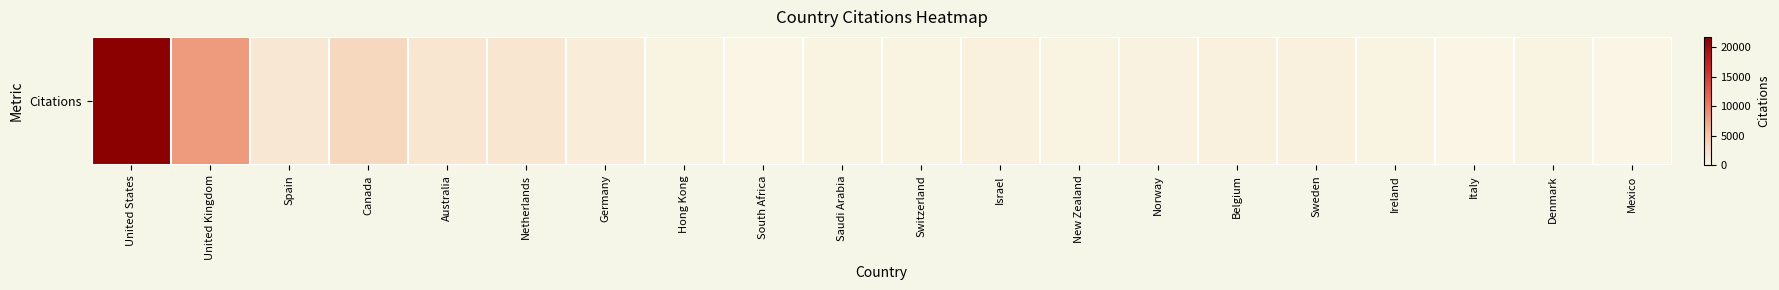

Count the number of values greater than 527.

8